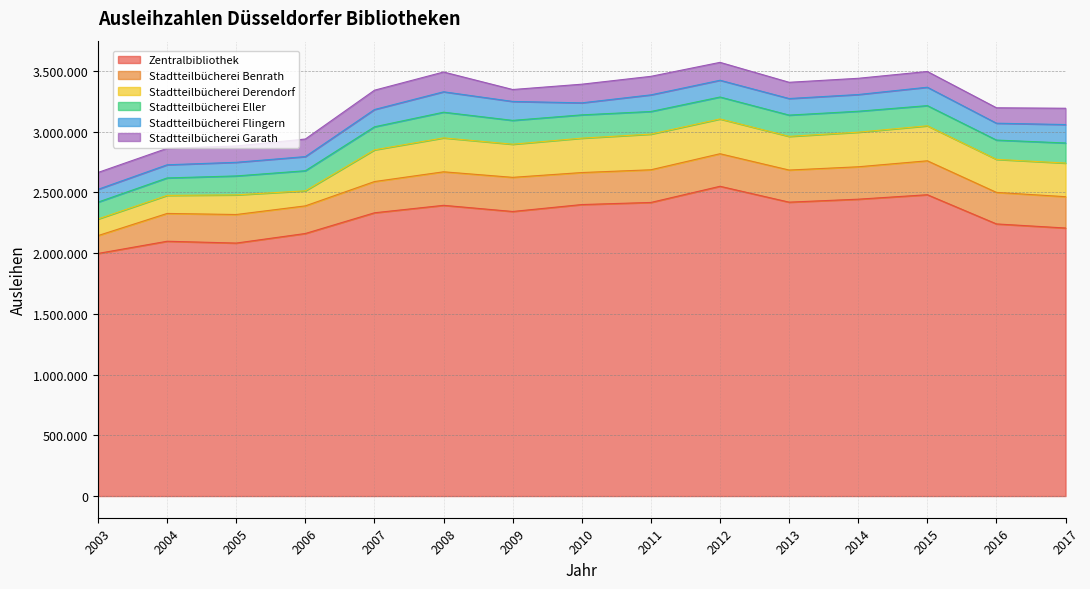

Between 2006 and 2013, which is larger?

2013